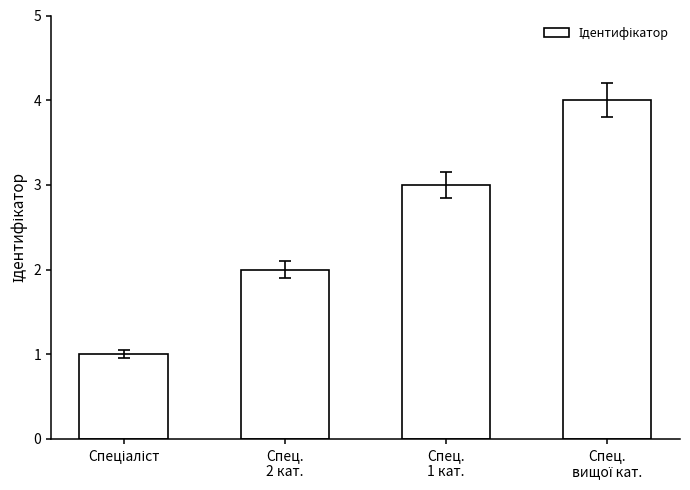

What is the sum of all values?

10